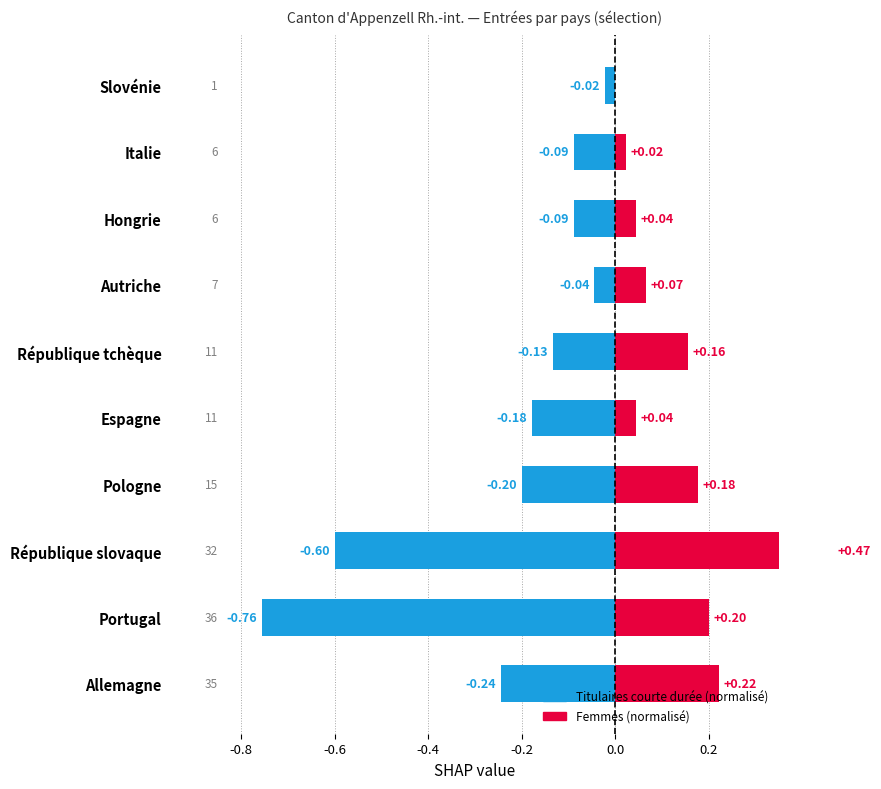

Which series changed the most between République tchèque and Hongrie?

Femmes